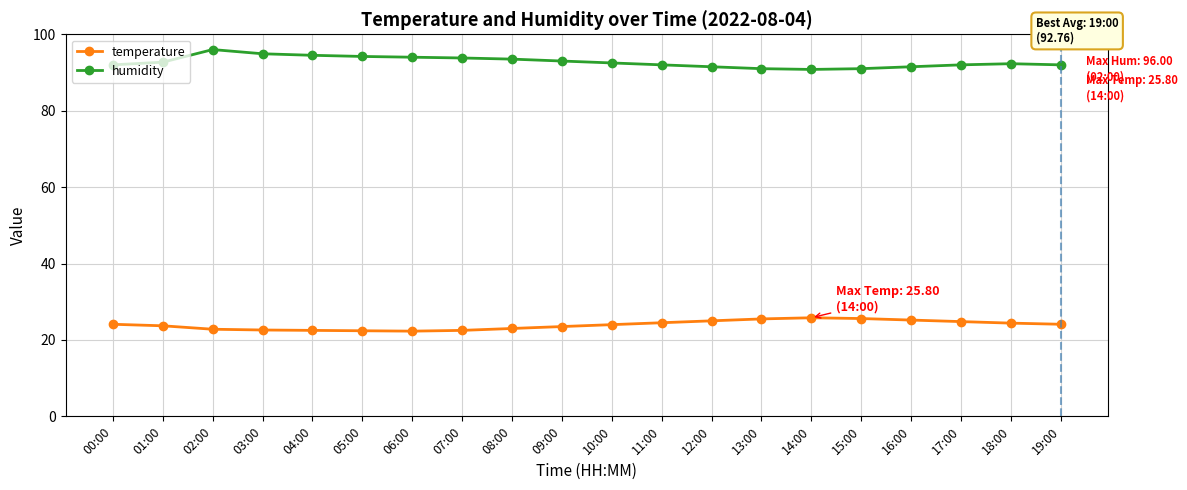

Read the temperature value at 03:00.

22.6